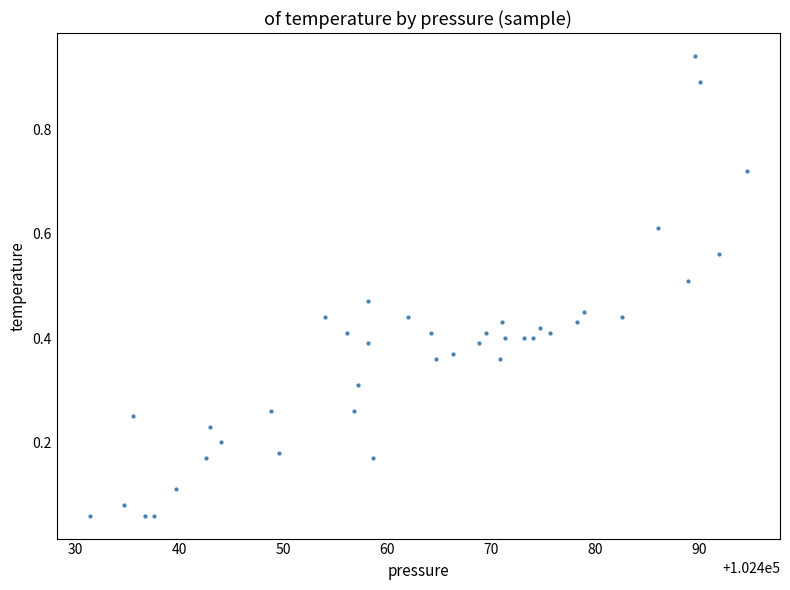

What is the range of X values (max minus min)?

63.3